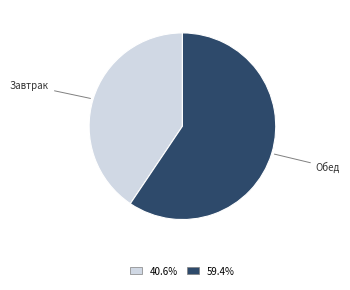

Does any single category account for the majority?

Yes